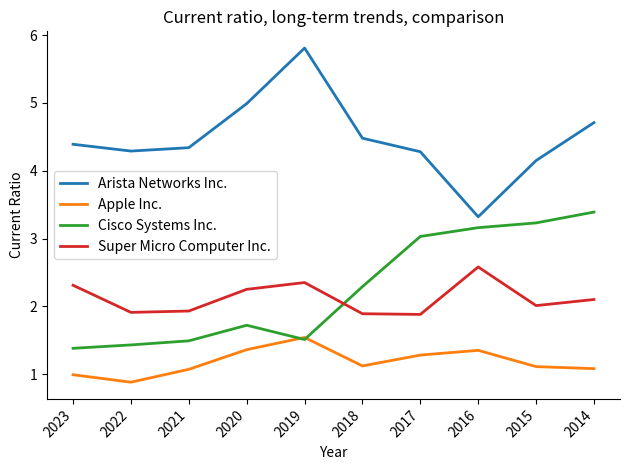

What is the greatest value displayed?

5.8